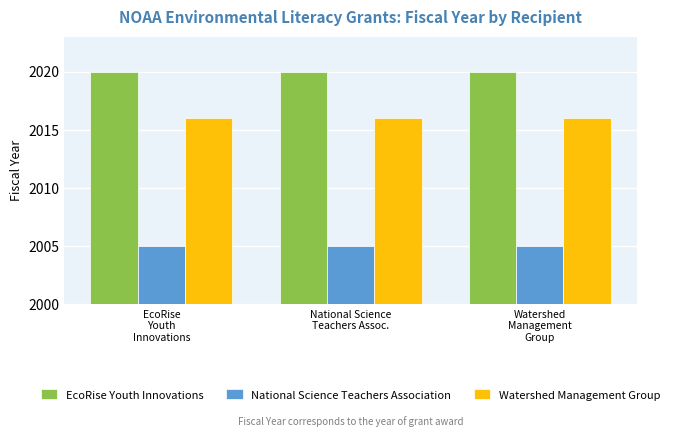

List the series in order of their peak value, lowest first.

National Science Teachers Association, Watershed Management Group, EcoRise Youth Innovations